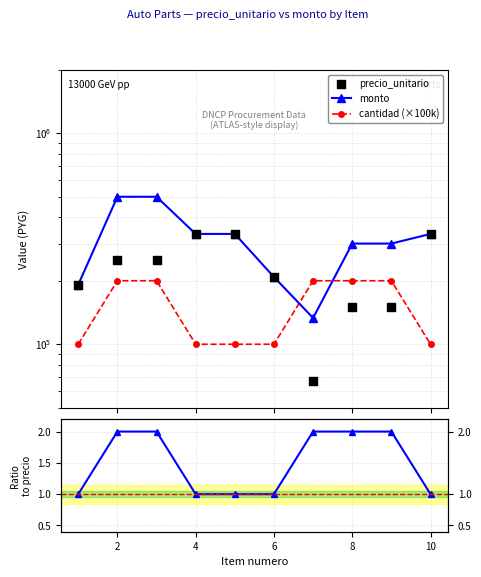

Which series has the largest total across all categories?

monto